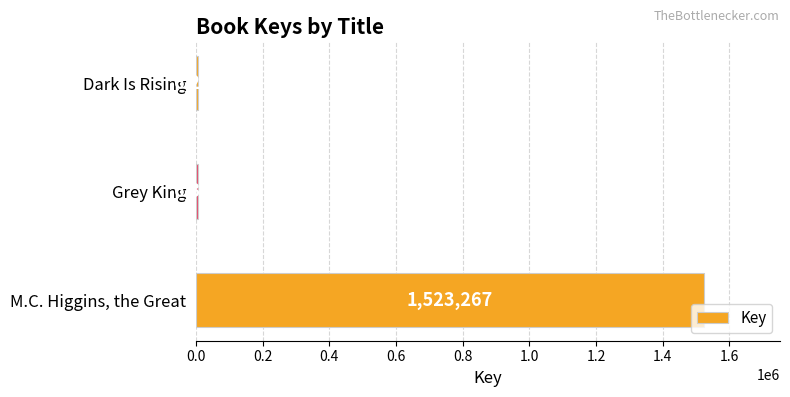

List the labels in order of value, smallest first.

Dark Is Rising, Grey King, M.C. Higgins, the Great